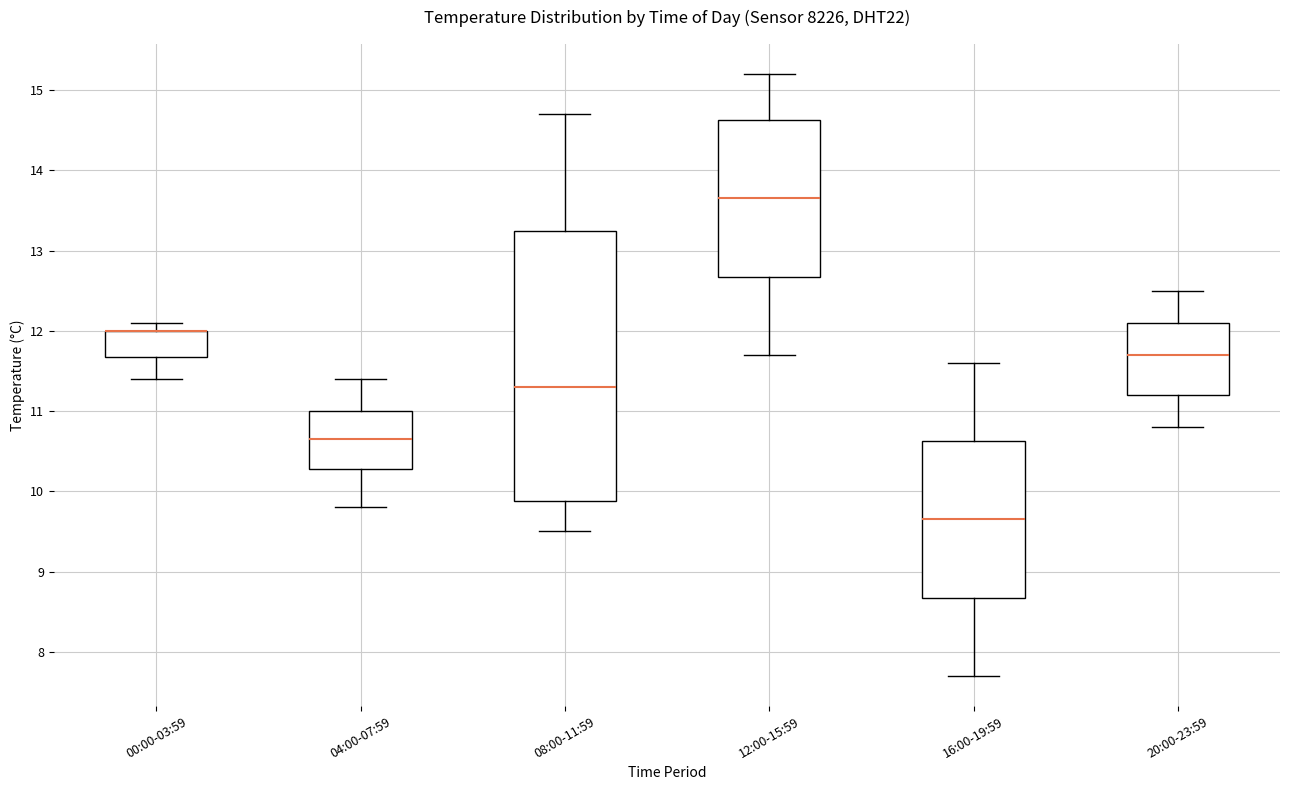

Reading left to right, read every box against the y-axis: the position of its median line, the range the box covers, and the ends of its whiskers. The values are not printed on the chart, so give them approximately, as read against the axis.

00:00-03:59: median 12.0 (drawn on the box's upper edge), box 11.7 to 12.0, whiskers 11.4 to 12.1
04:00-07:59: median 10.7, box 10.3 to 11.0, whiskers 9.8 to 11.4
08:00-11:59: median 11.3, box 9.9 to 13.3, whiskers 9.5 to 14.7
12:00-15:59: median 13.7, box 12.7 to 14.6, whiskers 11.7 to 15.2
16:00-19:59: median 9.7, box 8.7 to 10.6, whiskers 7.7 to 11.6
20:00-23:59: median 11.7, box 11.2 to 12.1, whiskers 10.8 to 12.5